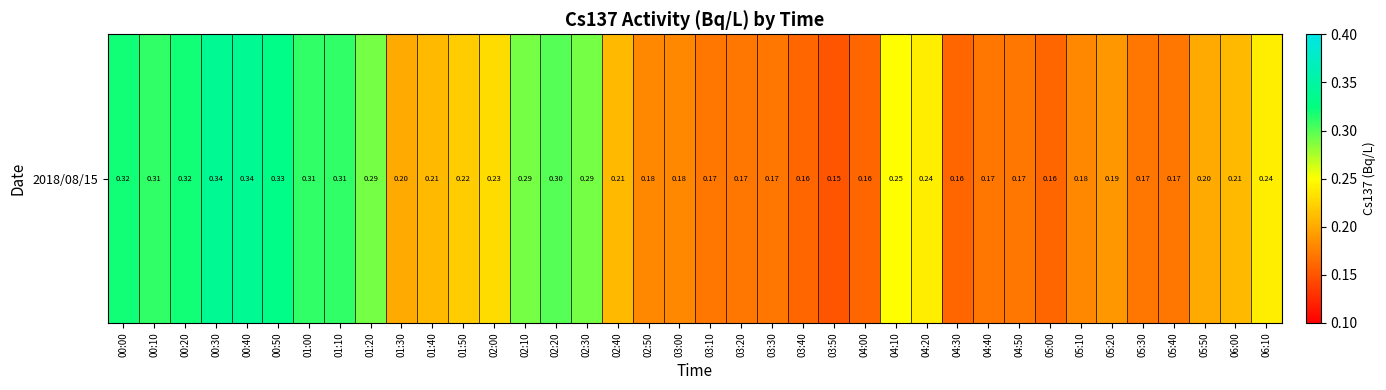

The value at 05:10 is 0.1. True or false?

False